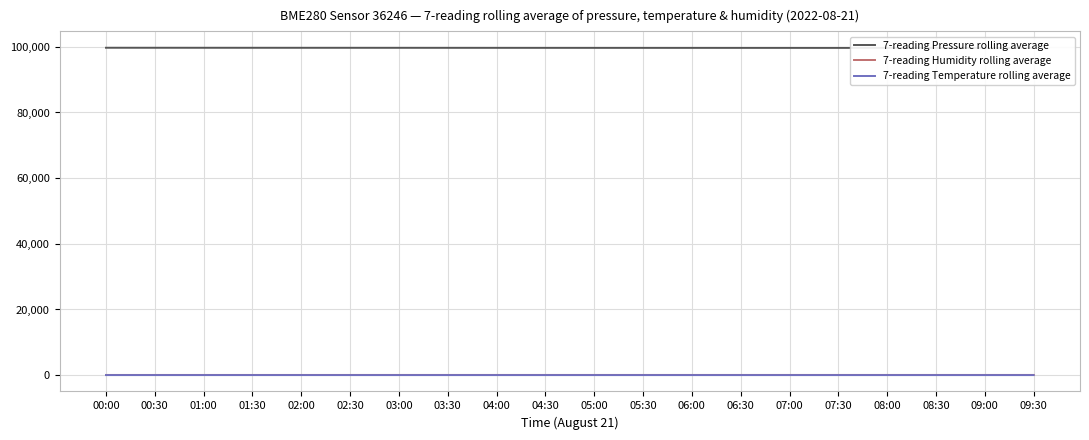

What are all the series names shown in the legend?

7-reading Pressure rolling average, 7-reading Humidity rolling average, 7-reading Temperature rolling average